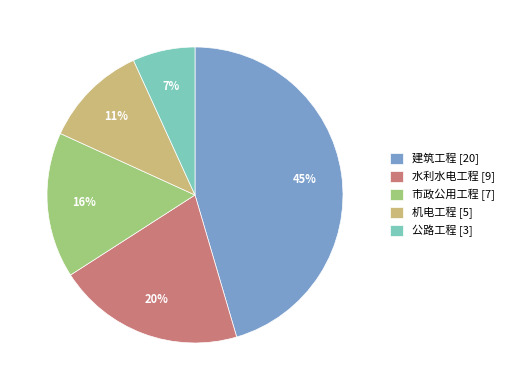

Between 公路工程 [3] and 水利水电工程 [9], which is larger?

水利水电工程 [9]